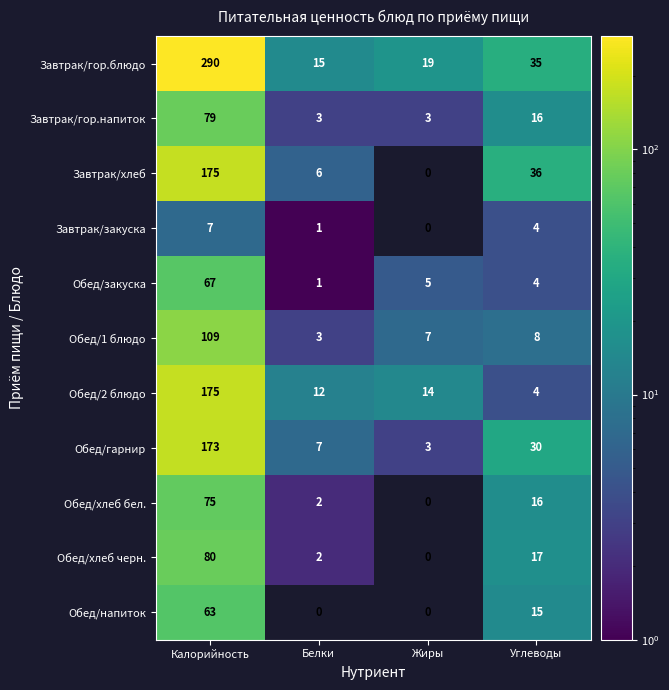

What is the total value across all series at Белки?

52